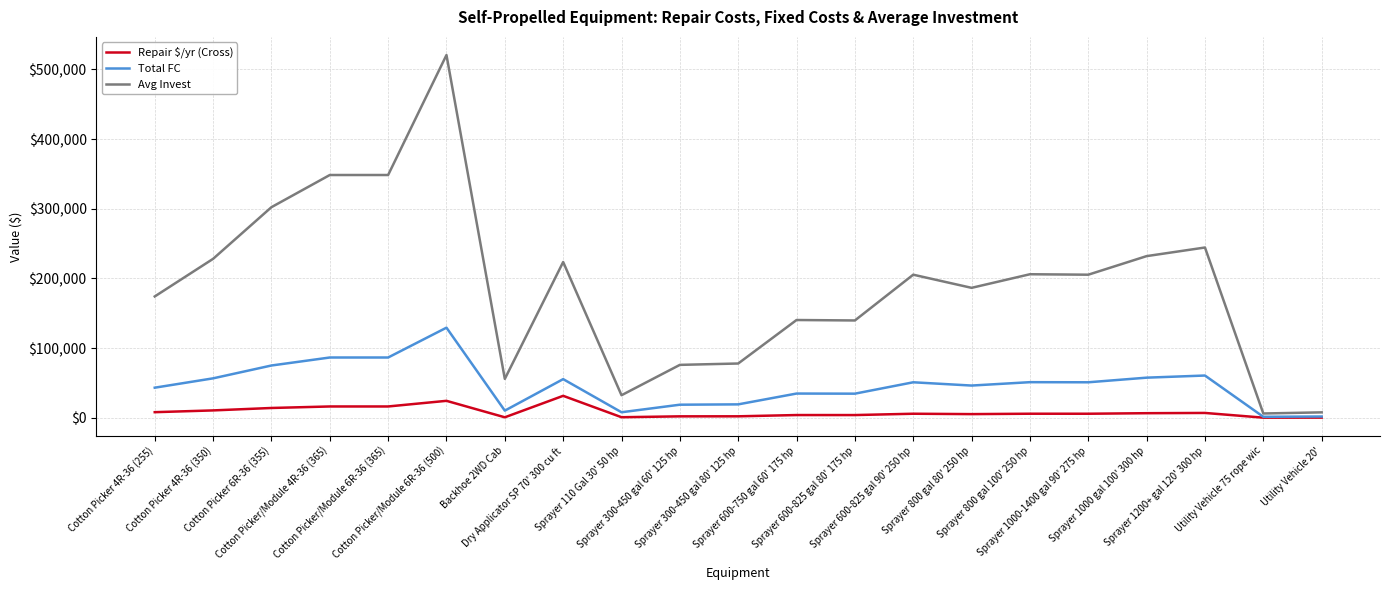

True or false: Repair $/yr (Cross) and Avg Invest cross at least once.

False